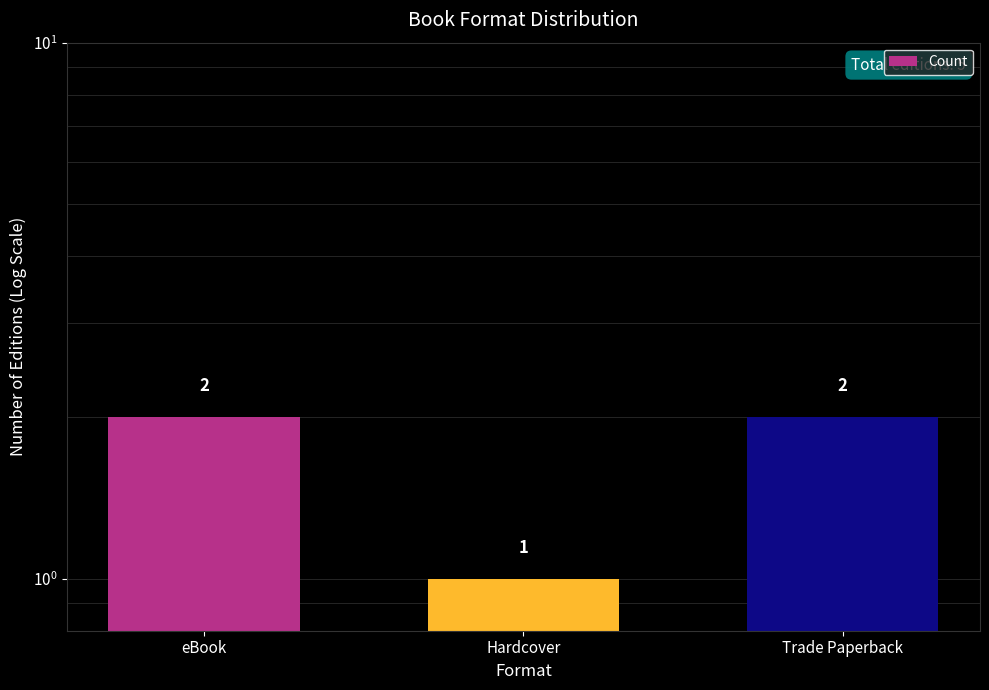

True or false: the data shows 1 at Trade Paperback.

False